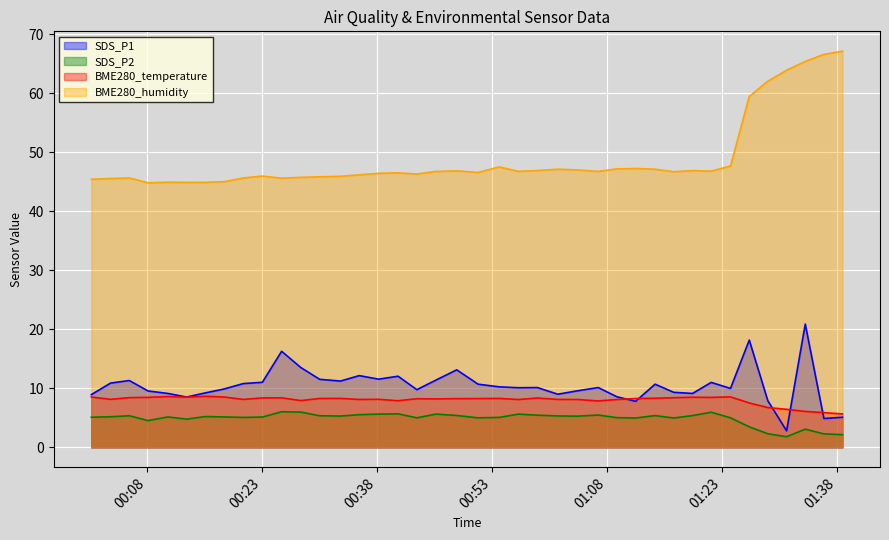

What is the spread (max minus min) of values at 2021/04/06 01:24:06?

42.6